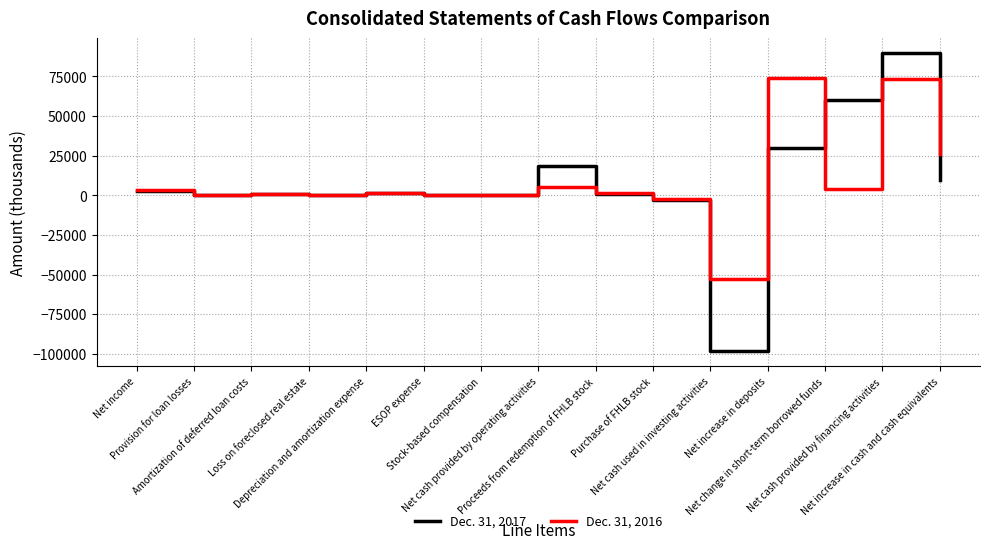

What is the spread (max minus min) of values at Net cash provided by operating activities?

13229